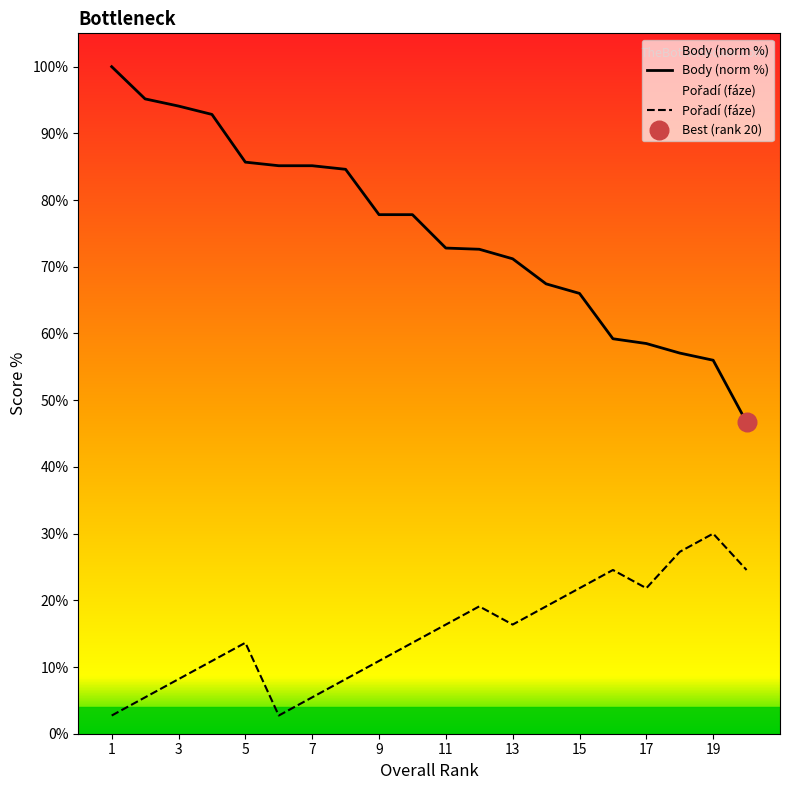

Which series reaches the maximum Y coordinate?

Body